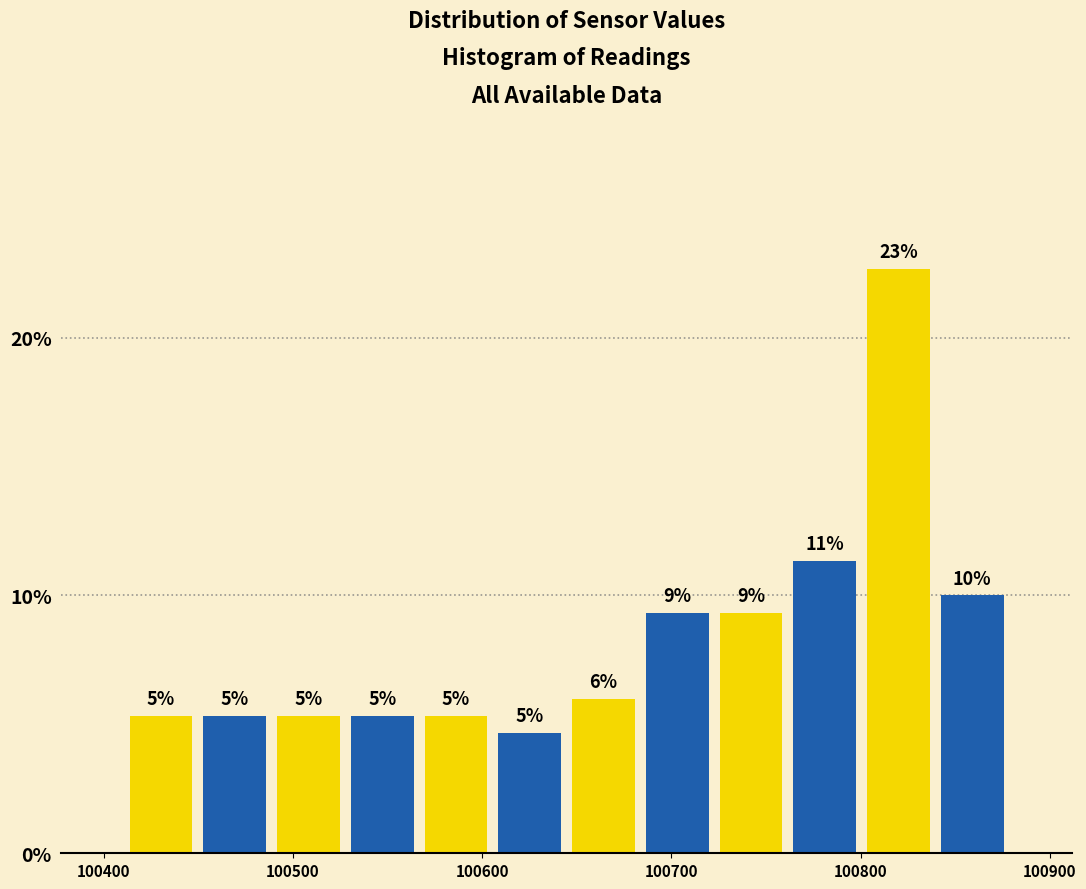

Around what value on the x-axis is the tallest bar? Give the approximate position of its centre, as read against the axis.

100820